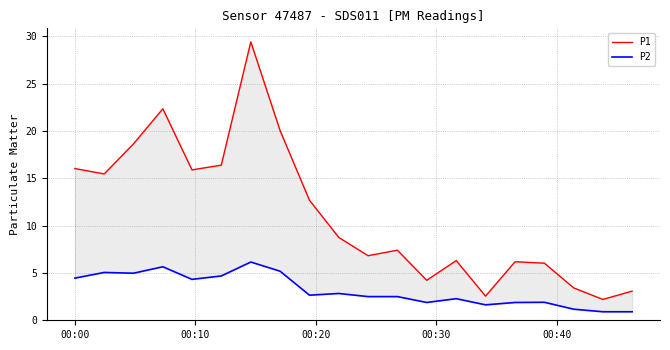

Reading left to right, what are all the values shown in this chart?

P1: 16.0	15.4	18.6	22.3	15.9	16.4	29.4	20.0	12.7	8.8	6.8	7.4	4.2	6.3	2.5	6.2	6.0	3.4	2.2	3.1
P2: 4.5	5.0	5.0	5.7	4.3	4.7	6.2	5.2	2.6	2.8	2.5	2.5	1.9	2.3	1.6	1.9	1.9	1.2	0.9	0.9